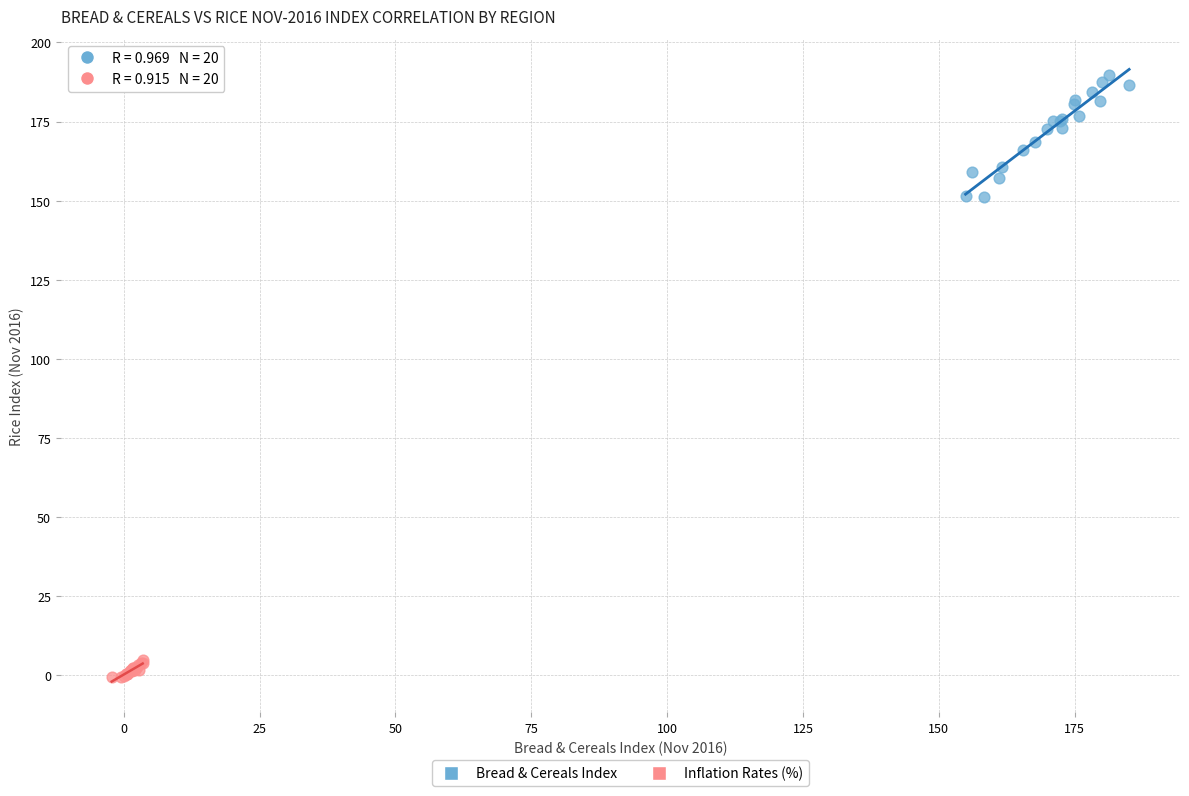

Which series has the largest Y range (max minus min)?

Bread & Cereals Index